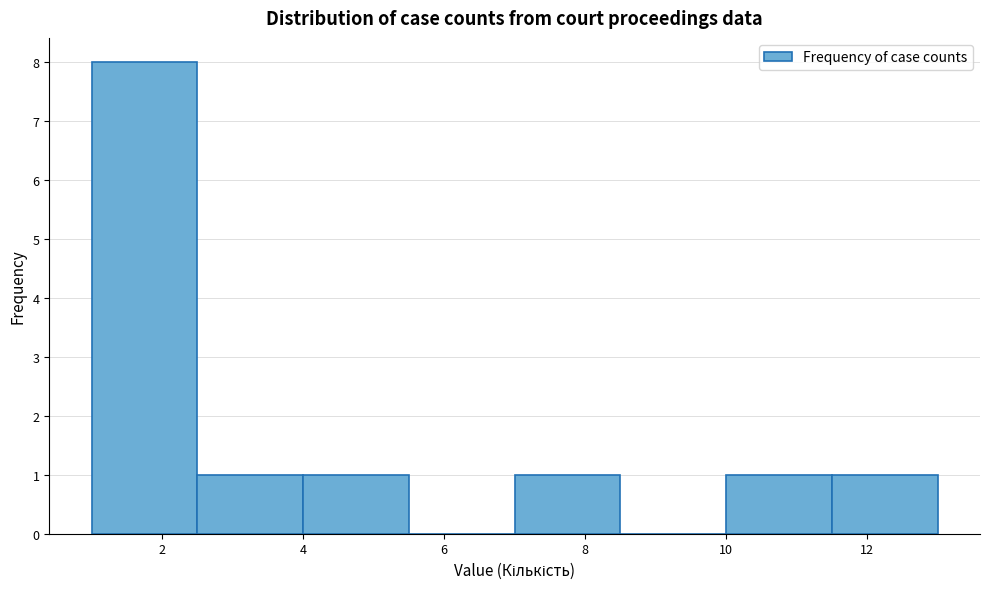

Reading left to right, list every bar in this chart as the range it spans on the x-axis followed by its height. Neither the bar edges nor the heights are printed on the chart, so give them approximately, as read against the axes.

1.0 to 2.5: 8
2.5 to 4.0: 1
4.0 to 5.5: 1
5.5 to 7.0: 0
7.0 to 8.5: 1
8.5 to 10.0: 0
10.0 to 11.5: 1
11.5 to 13.0: 1